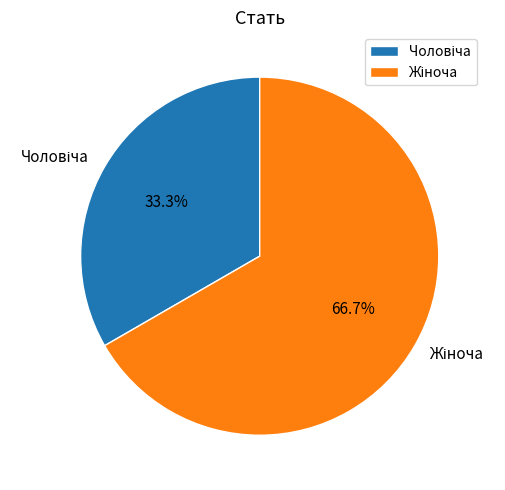

To the nearest percent, what is the average slice percentage?

50%